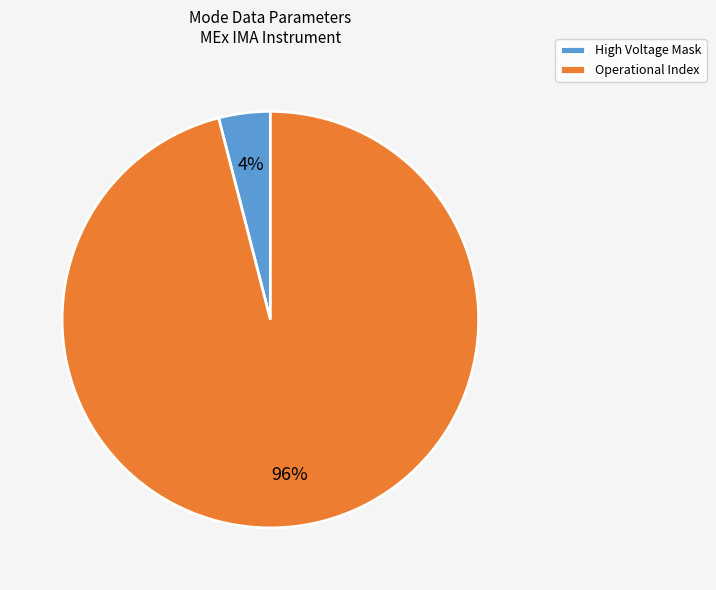

Between High Voltage Mask and Operational Index, which is larger?

Operational Index